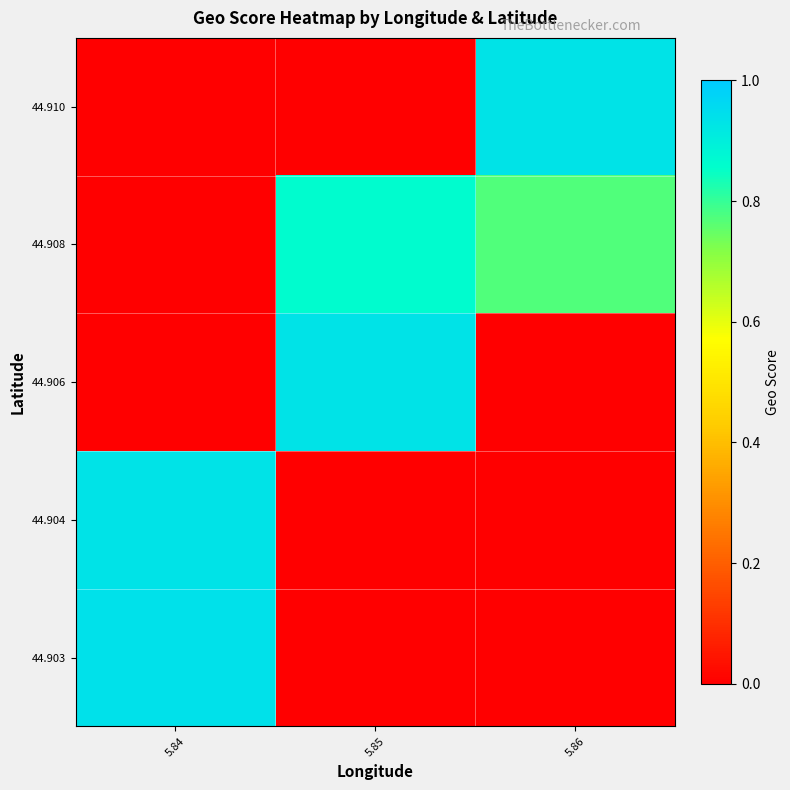

At which category does the chart reach its minimum across all series?

5.85